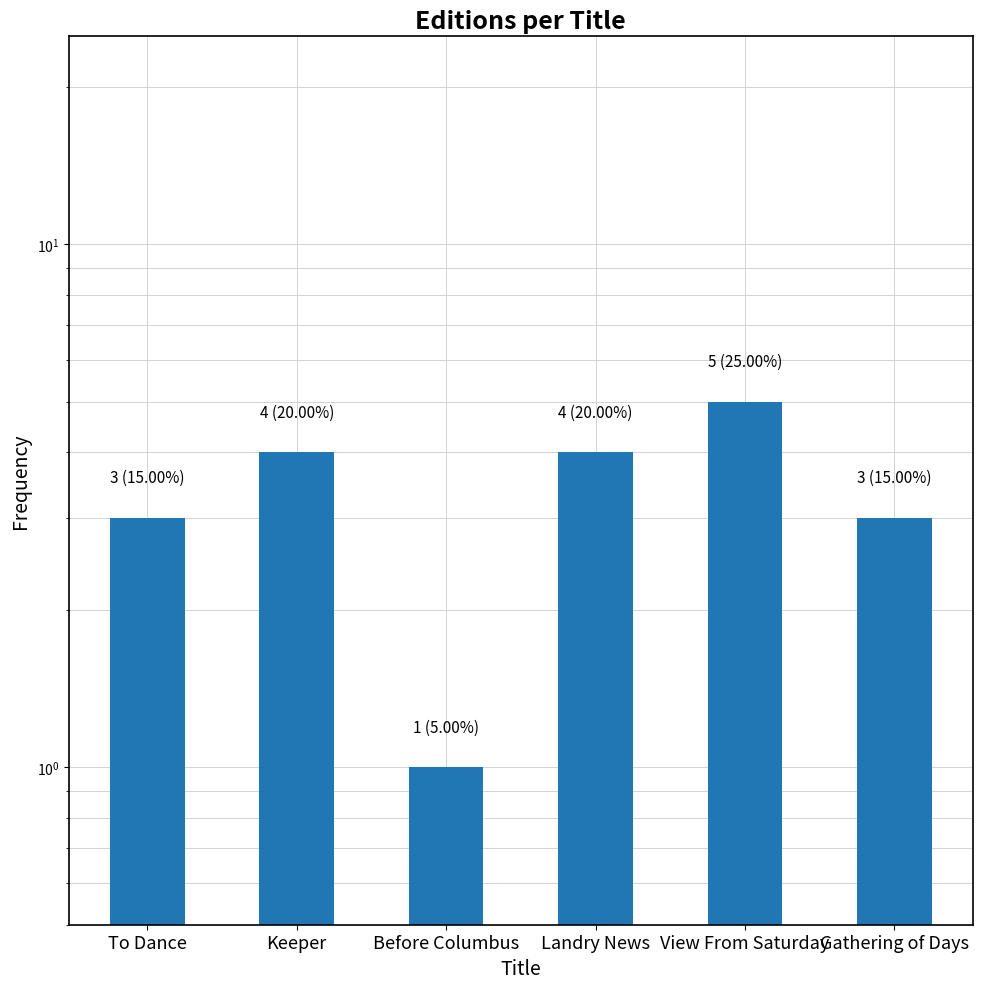

Rank the categories by value from highest to lowest.

View From Saturday, Keeper, Landry News, To Dance, Gathering of Days, Before Columbus